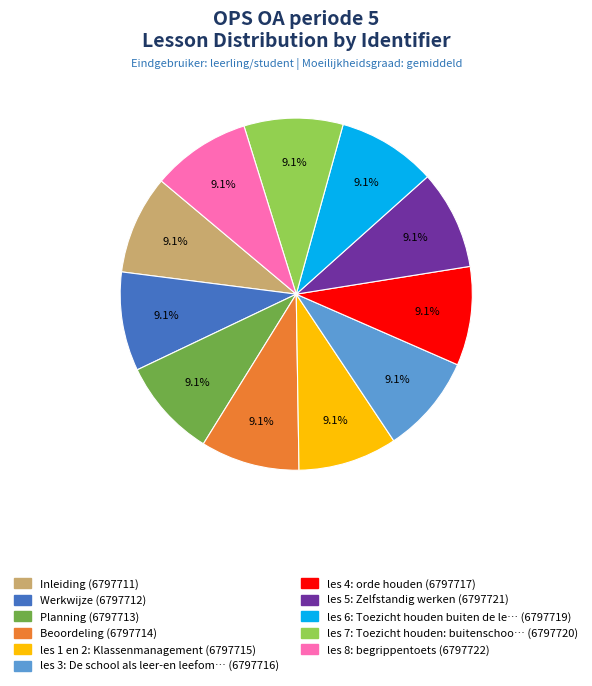

Is there any slice that represents more than half of the pie?

No